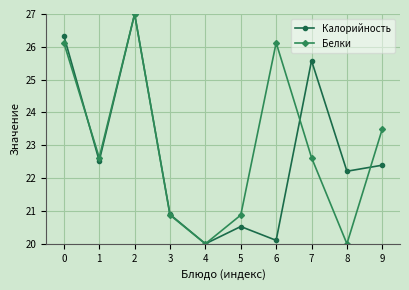

What is the difference between the maximum and second lowest values in the Белки series?

7.0